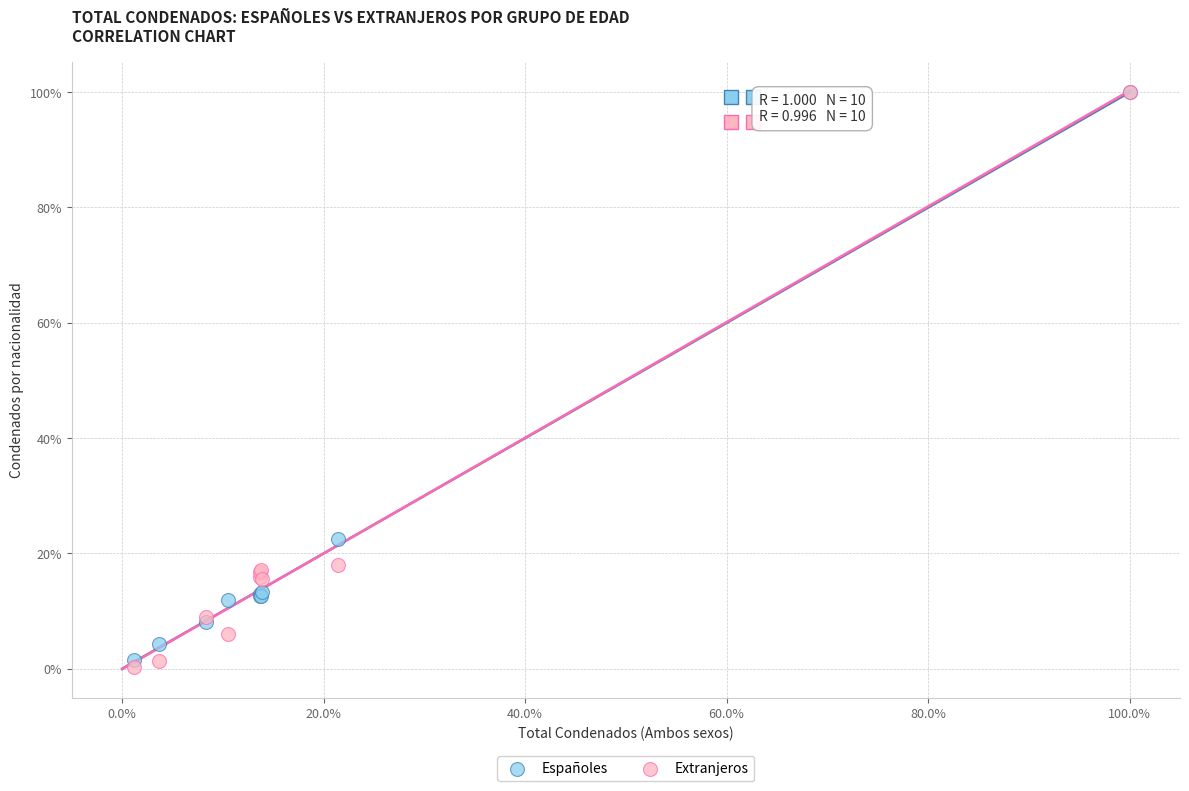

What are all the series names shown in the legend?

Españoles, Extranjeros